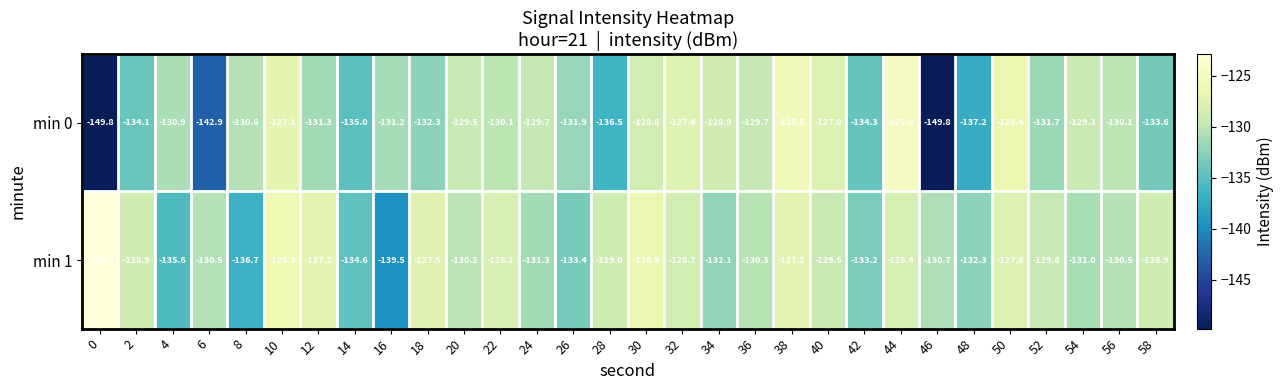

At 24, list the series in order from largest to smallest.

min 0, min 1